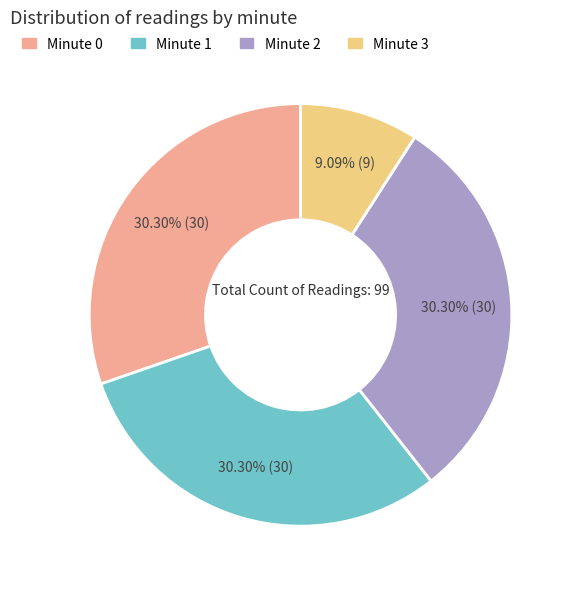

To the nearest percent, what is the average slice percentage?

25%